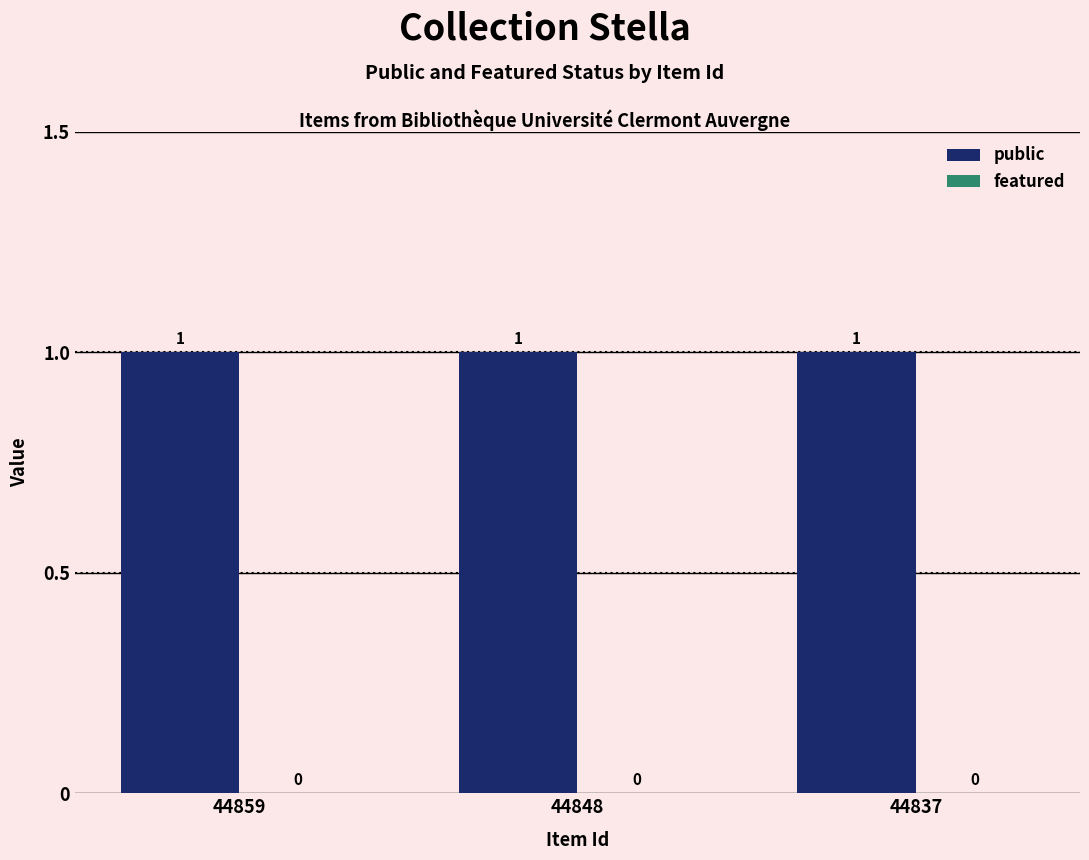

What are all the series names shown in the legend?

public, featured